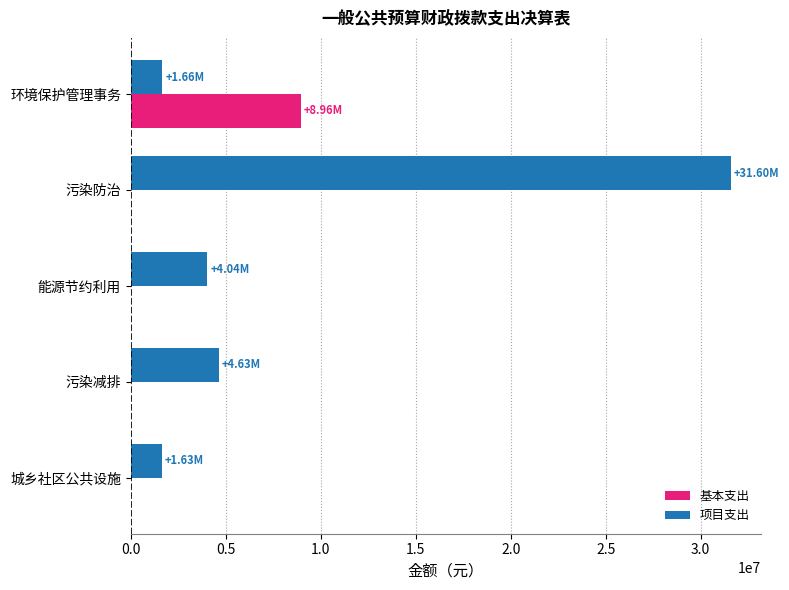

Between 污染防治 and 能源节约利用, which series saw the biggest shift?

项目支出